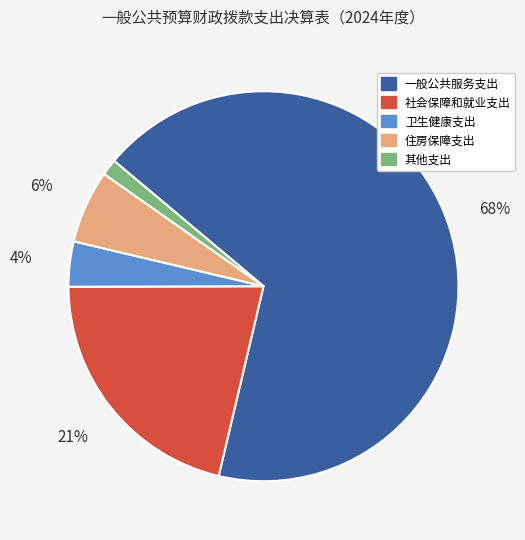

How many slices are in this pie chart?

5